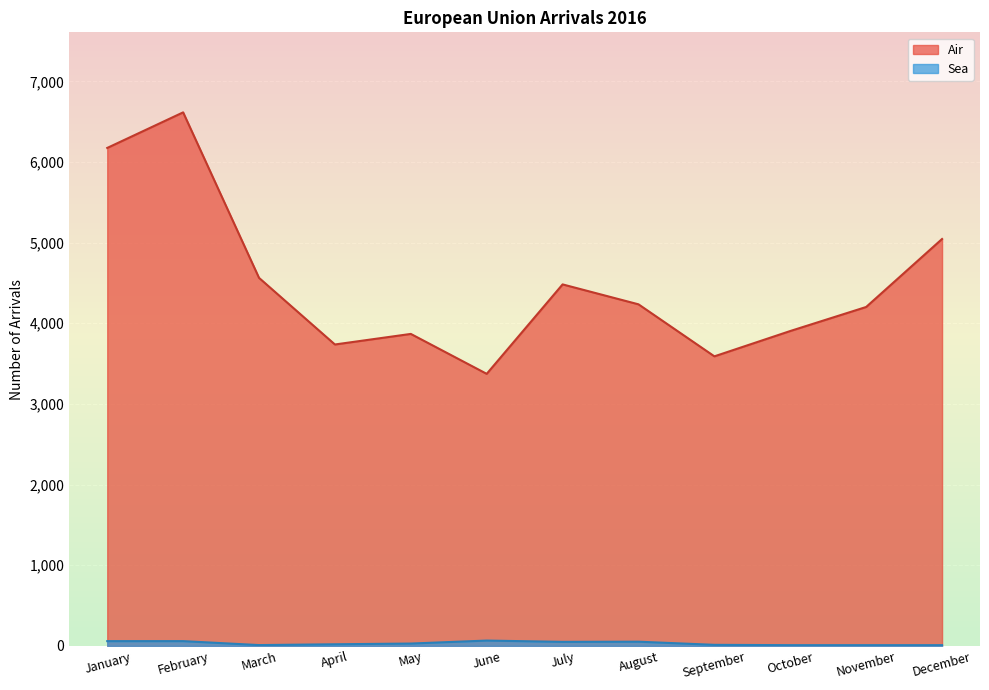

Rank the categories by Air value from highest to lowest.

February, January, December, March, July, August, November, October, May, April, September, June